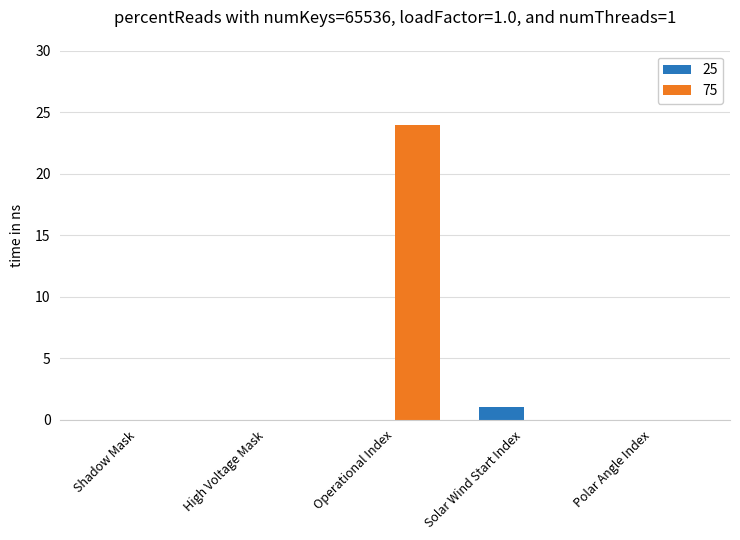

Between Operational Index and Polar Angle Index, which series saw the biggest shift?

75